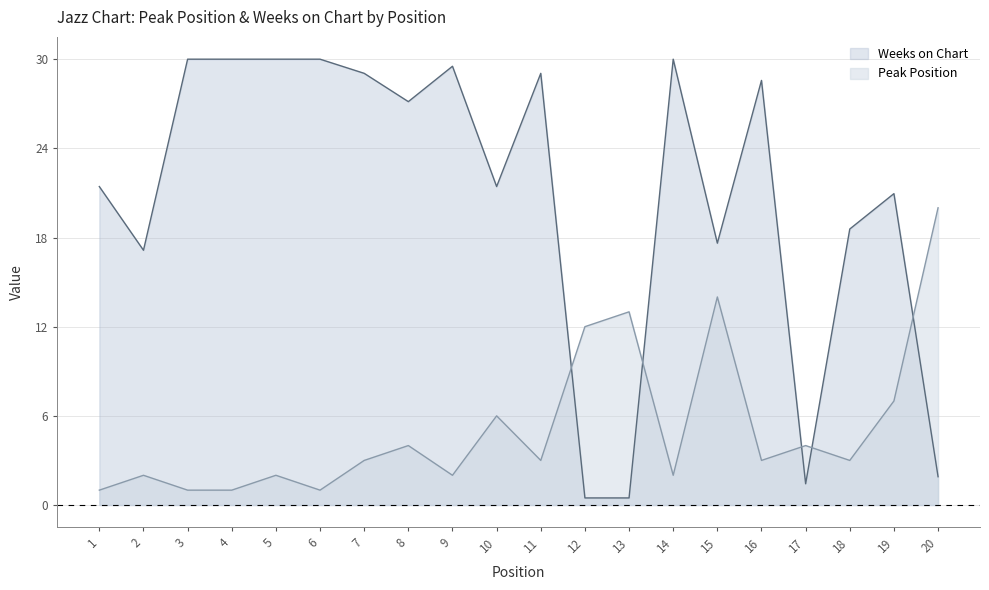

Reading left to right, transcribe all the data shown in this chart.

Peak Position: 1.0	2.0	1.0	1.0	2.0	1.0	3.0	4.0	2.0	6.0	3.0	12.0	13.0	2.0	14.0	3.0	4.0	3.0	7.0	20.0
Weeks on Chart: 21.4	17.1	30.0	30.0	30.0	30.0	29.0	27.1	29.5	21.4	29.0	0.5	0.5	30.0	17.6	28.6	1.4	18.6	21.0	1.9